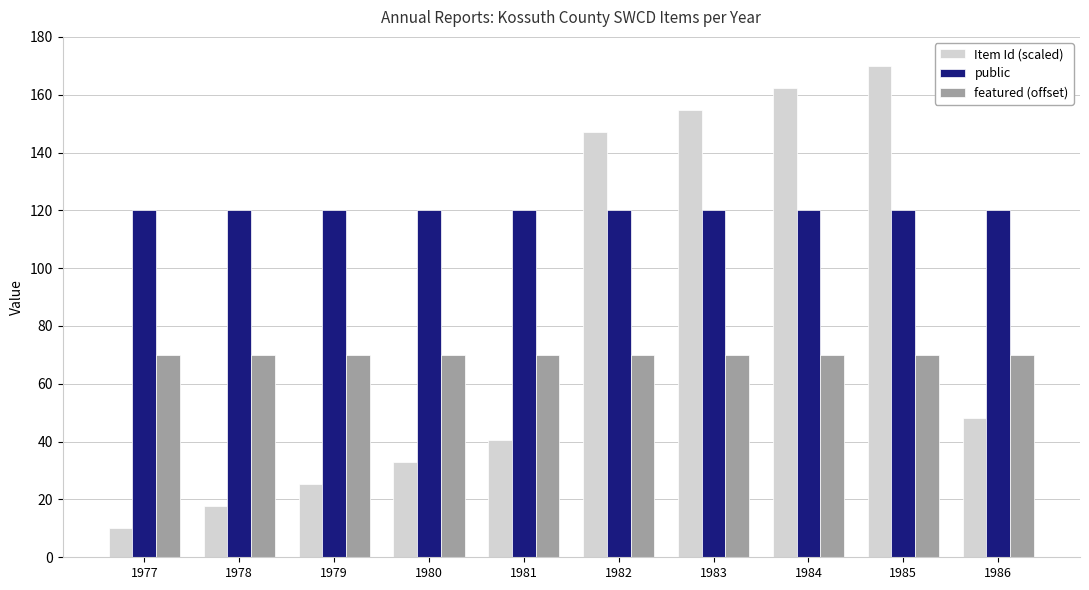

At how many categories does at least one series exceed 22?

10